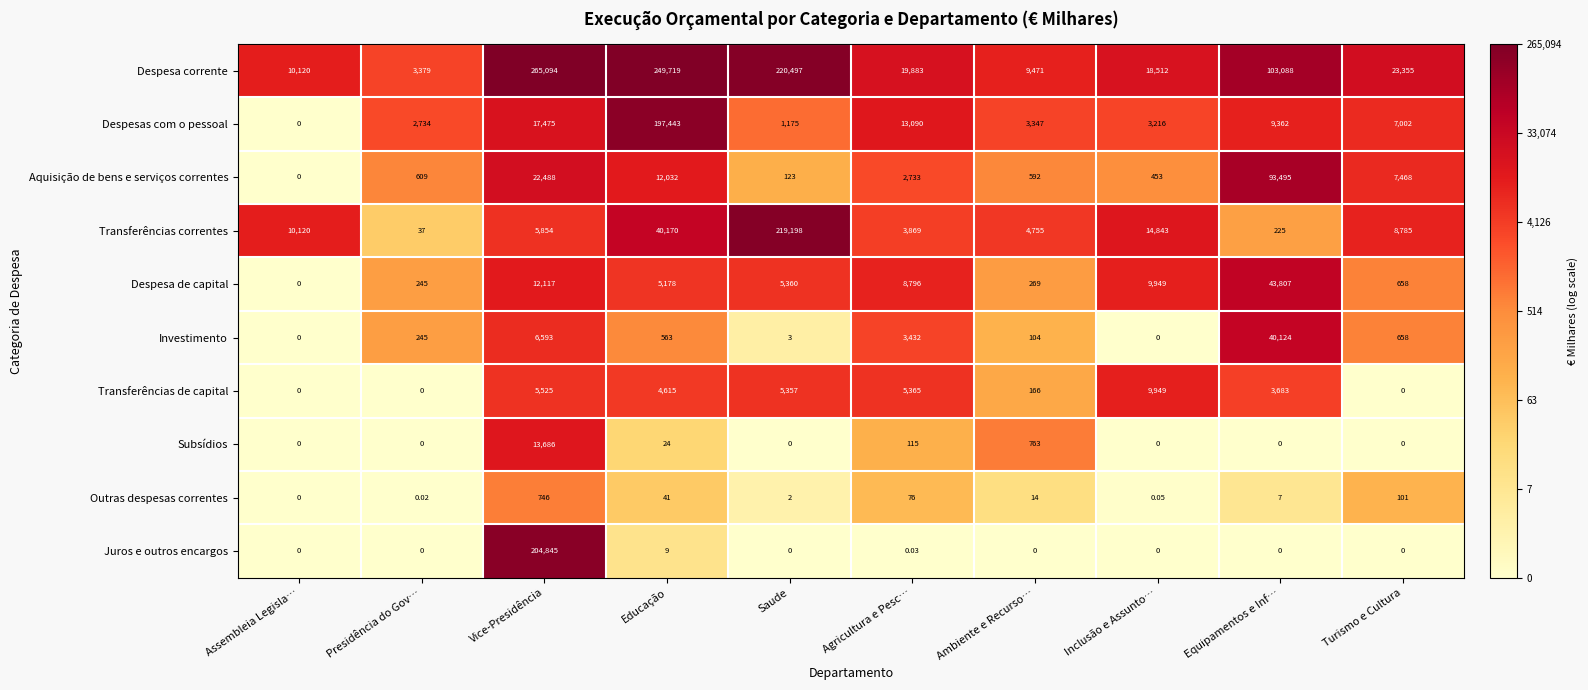

Where is Outras despesas correntes nearest to the value 373?

Turismo e Cultura